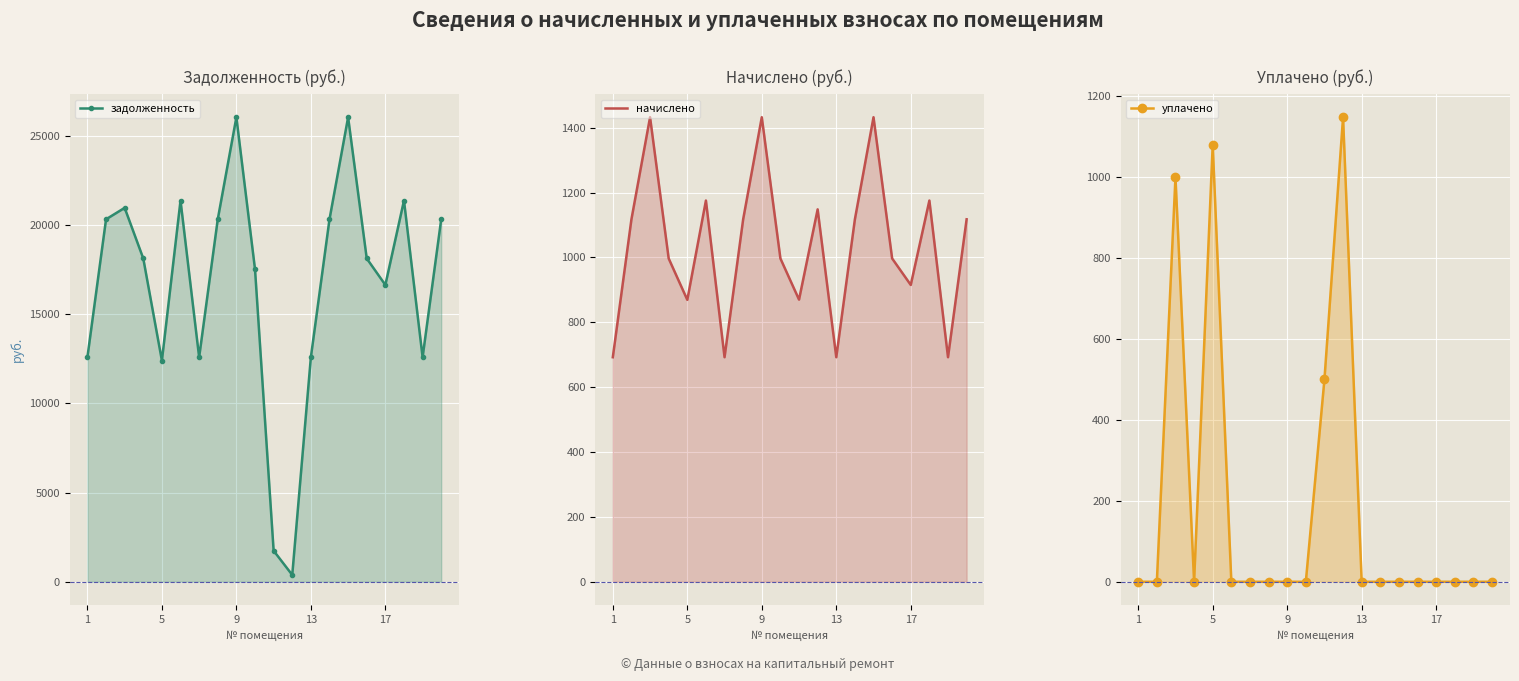

How many intersections are there between задолженность and уплачено?

2